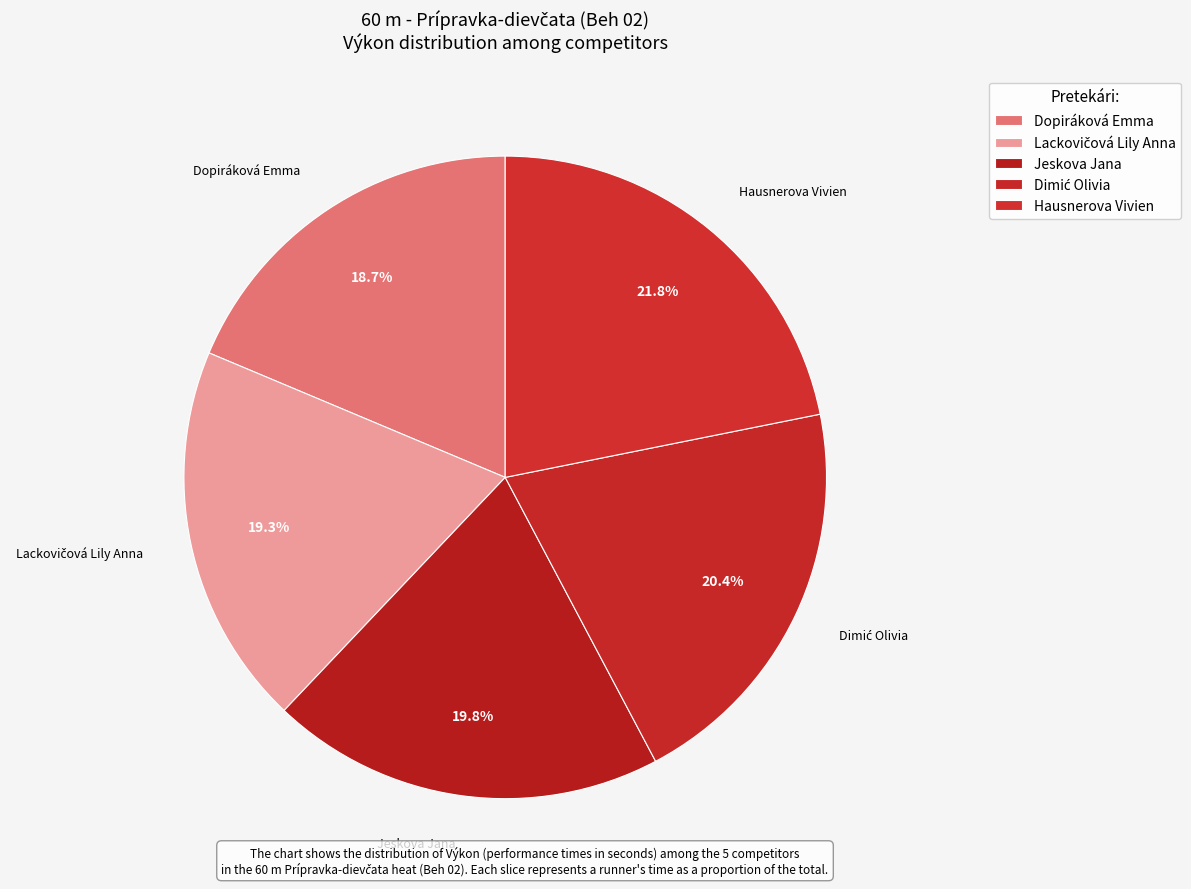

What is the change in value from Dopiráková Emma to Dimić Olivia?

+1.0